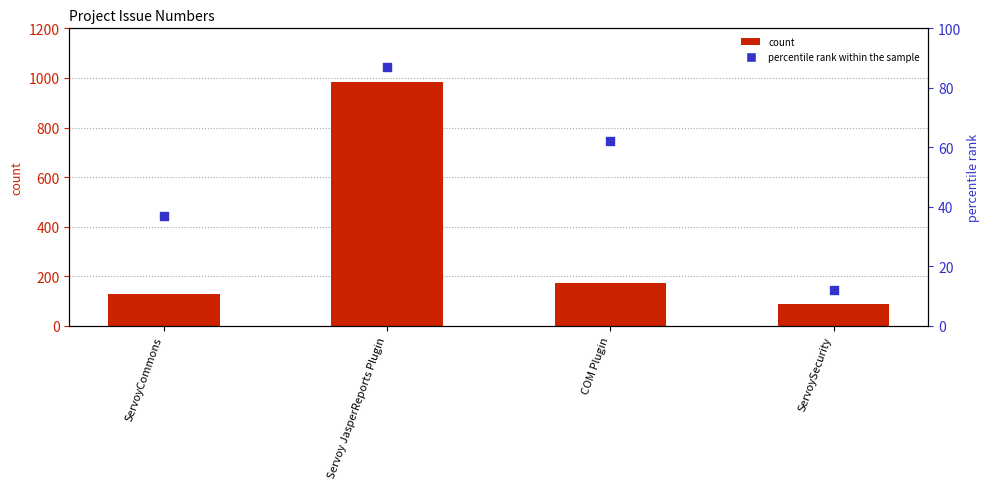

What is the total value across all series at Servoy JasperReports Plugin?

1072